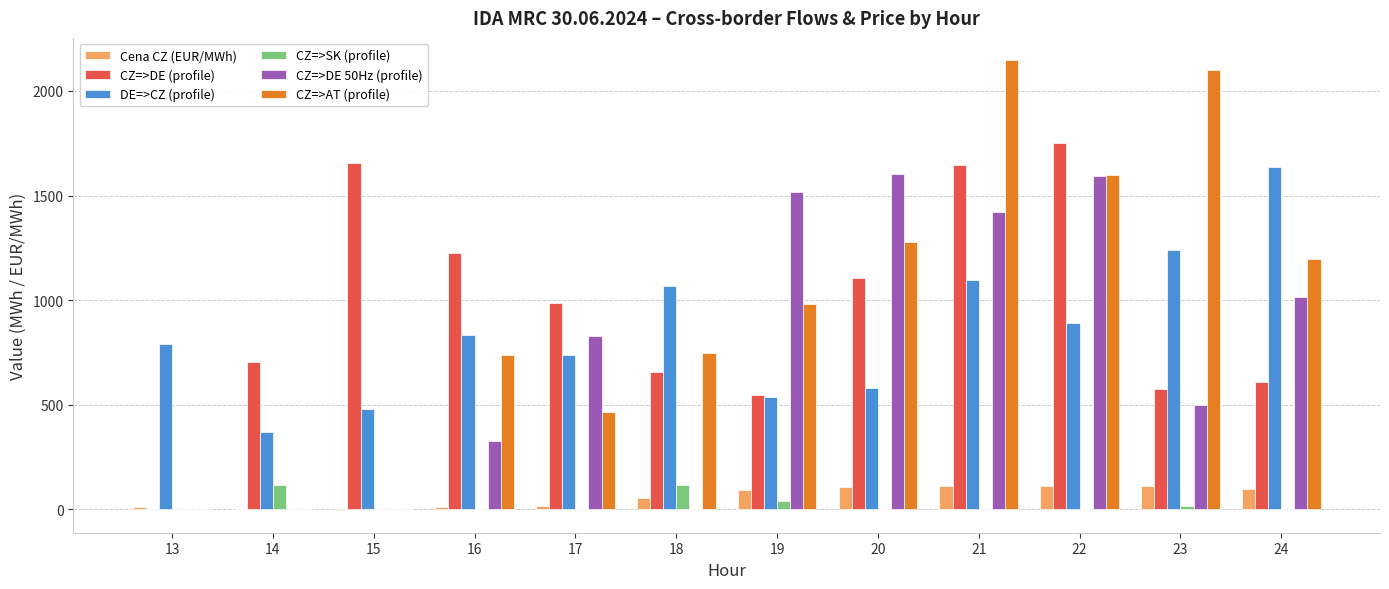

How many distinct data groups are displayed?

6